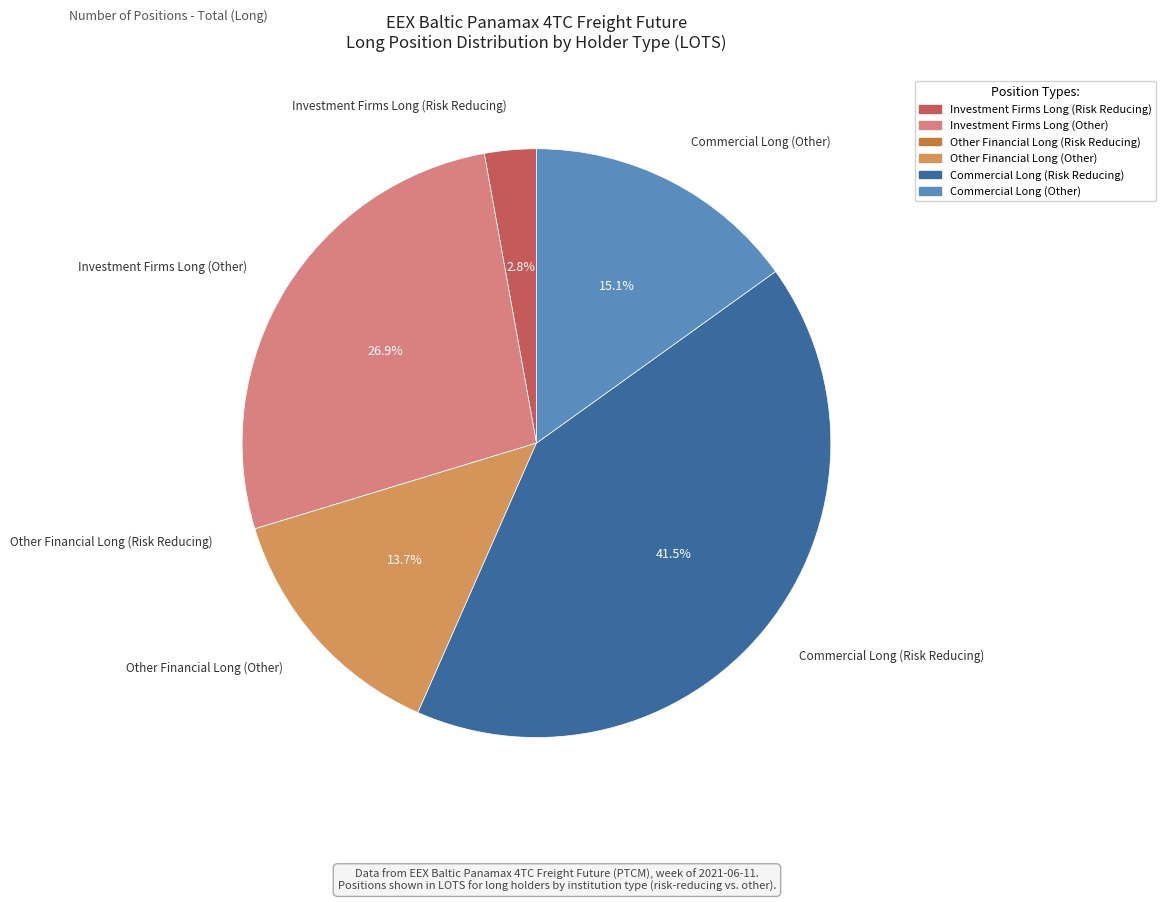

Does Commercial Long (Risk Reducing) account for over 50% of the chart?

No